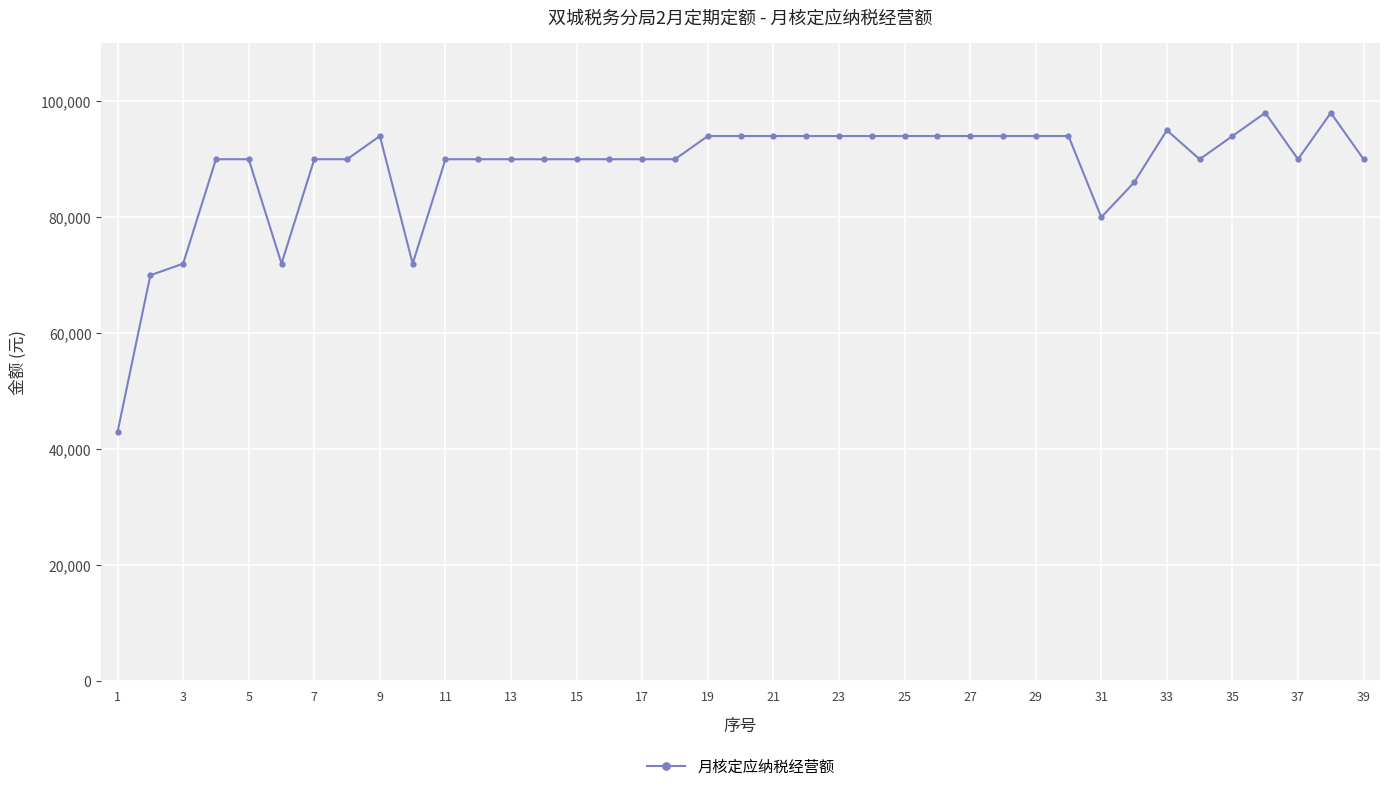

True or false: the data has more than 2 interior local peaks.

True